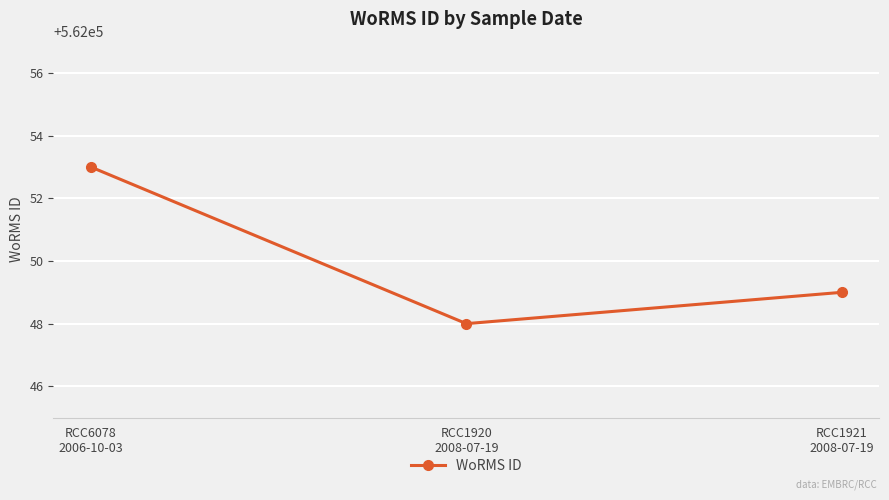

The chart shows a value of 562049 at RCC1921
2008-07-19. True or false?

True